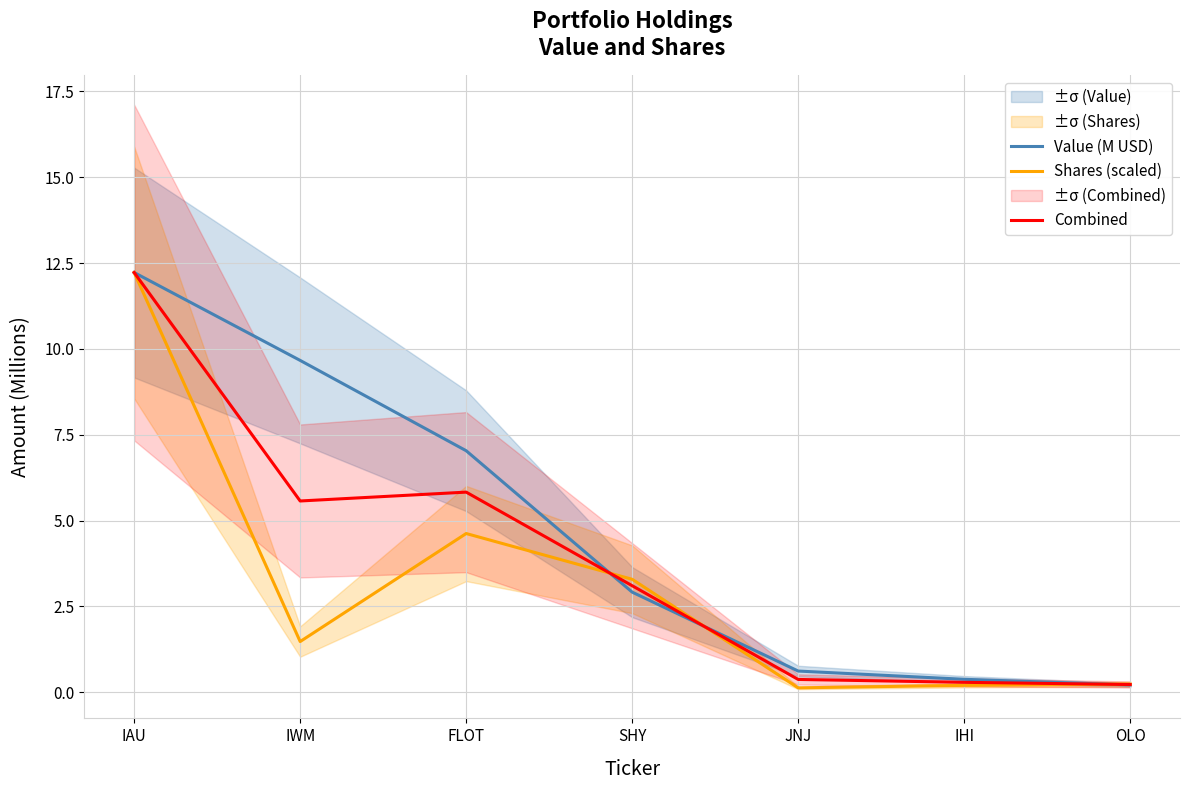

True or false: Value (M USD) has a value of 0.6 at JNJ.

True